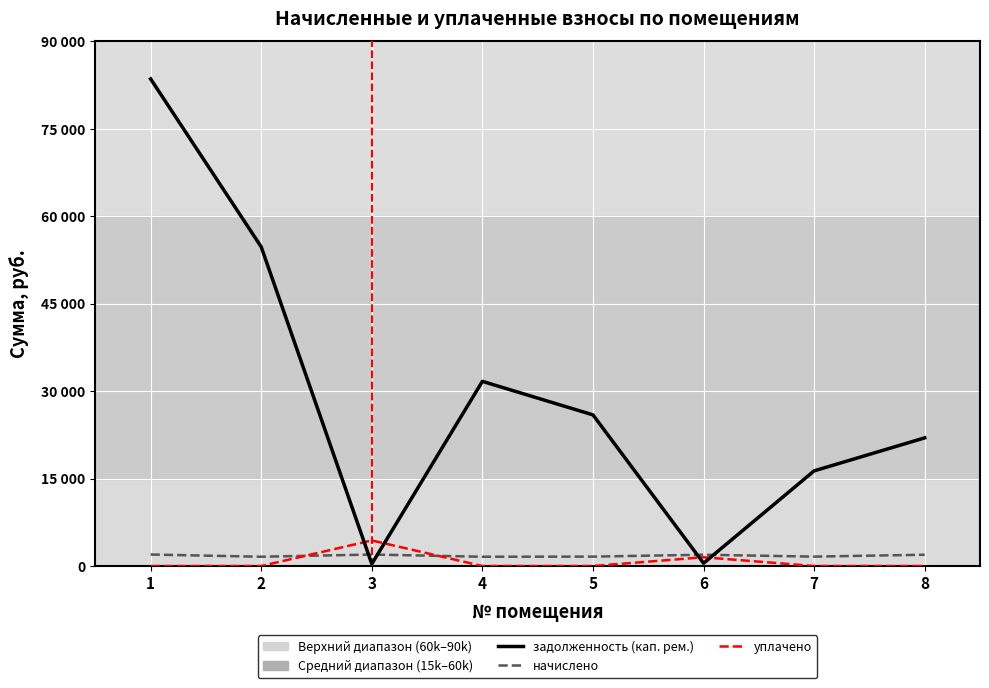

What is the average value of the начислено series?

1777.5